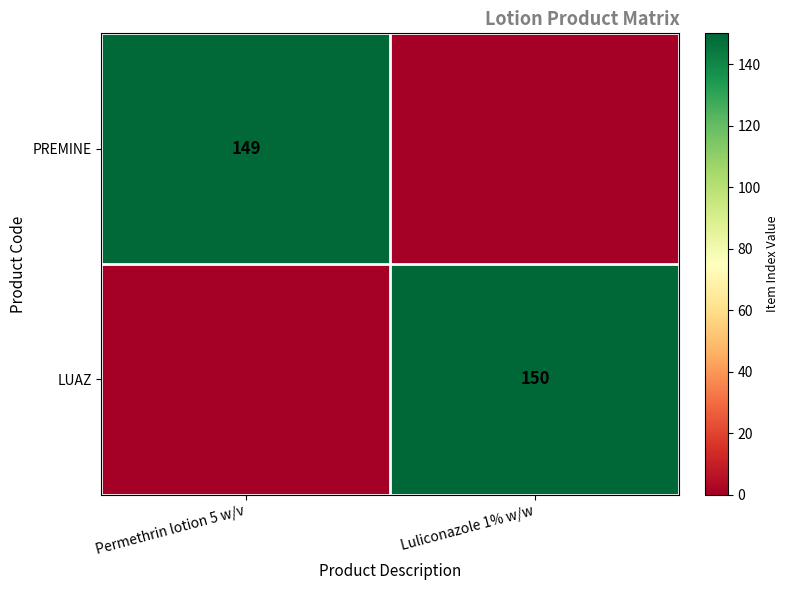

What is the greatest value displayed?

150